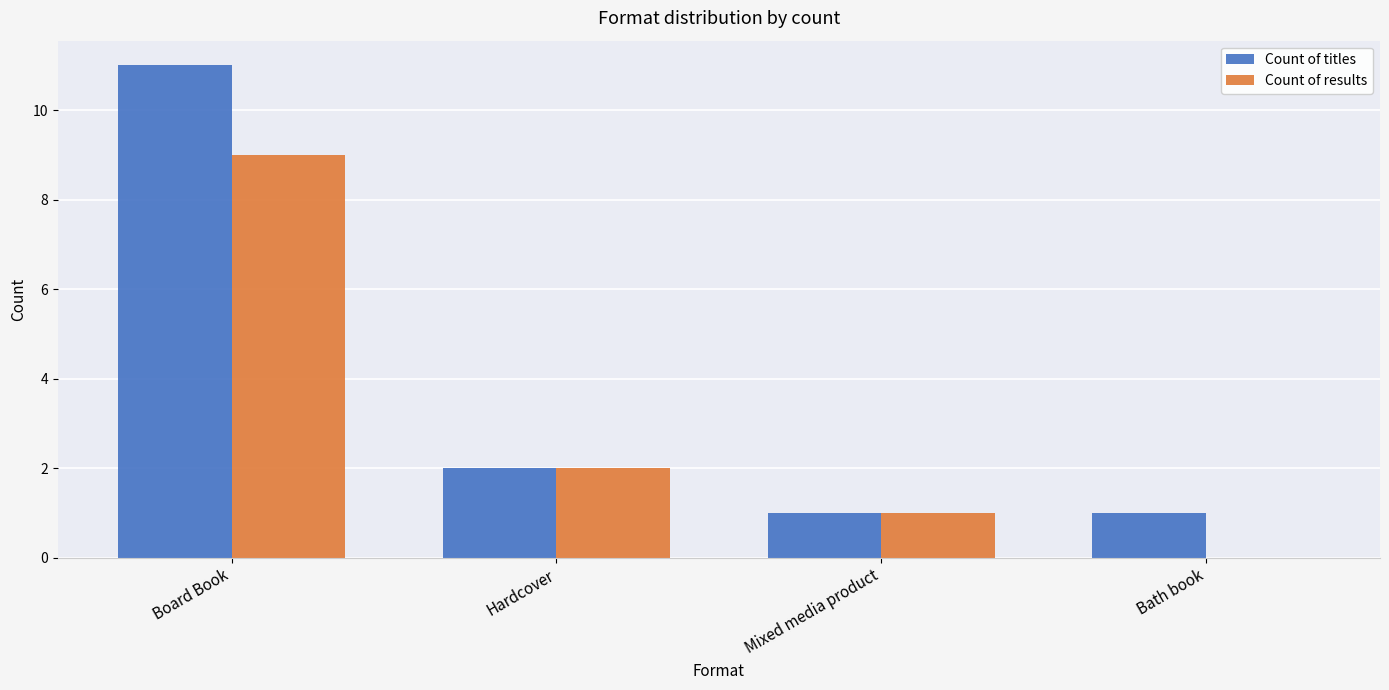

Count the number of categories in the chart.

4